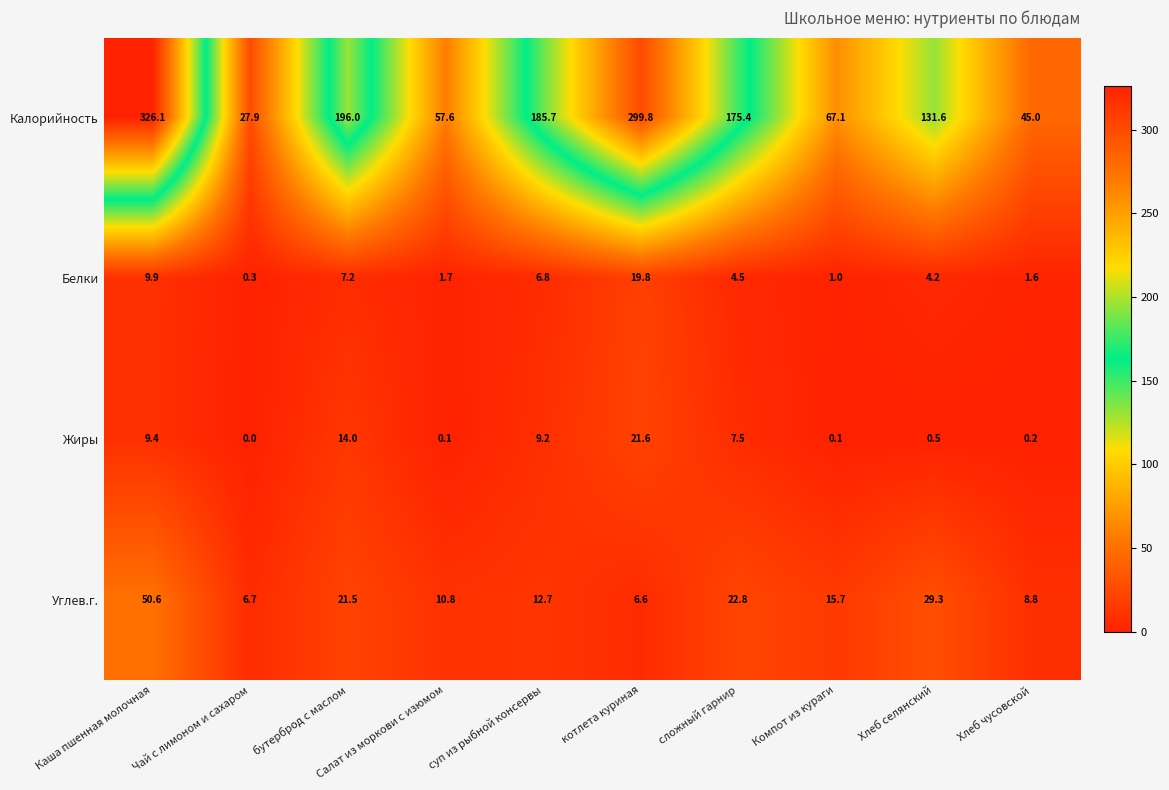

What is the total value across all series at Каша пшенная молочная?

396.0